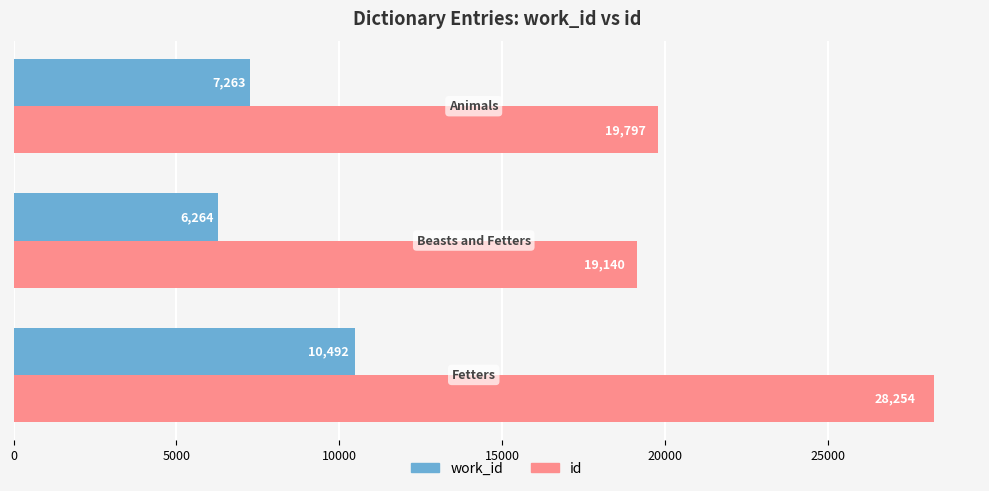

What is the greatest value displayed?

28254